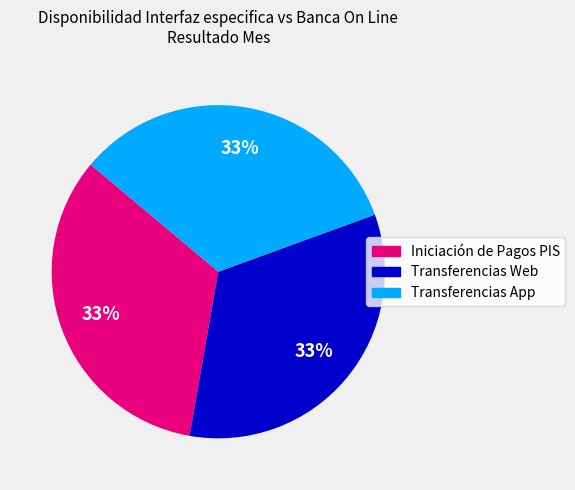

Does any single category account for the majority?

No